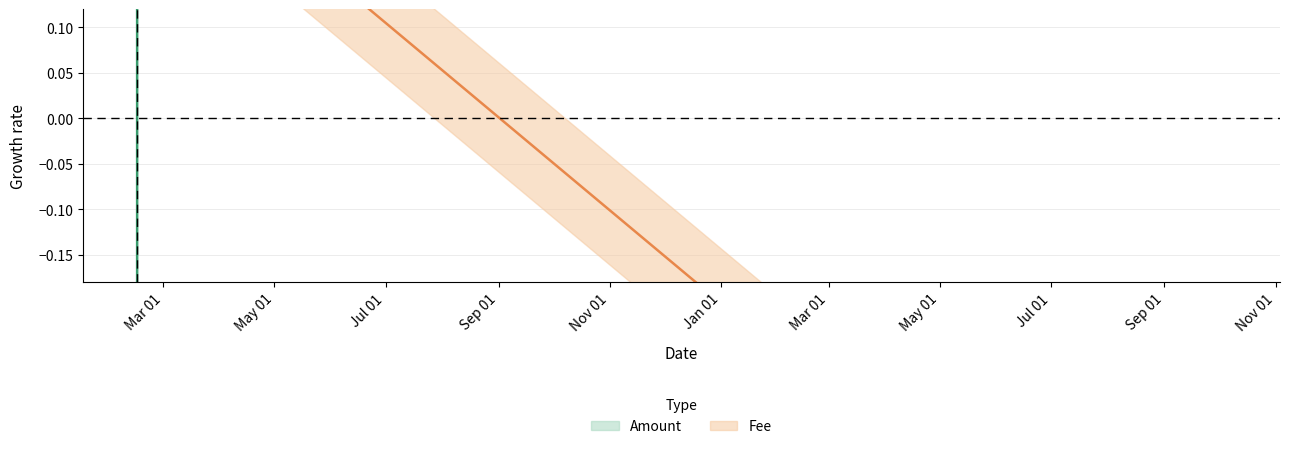

Is it true that Amount equals 0.3 at 2018-02-14 17:33:42?

True